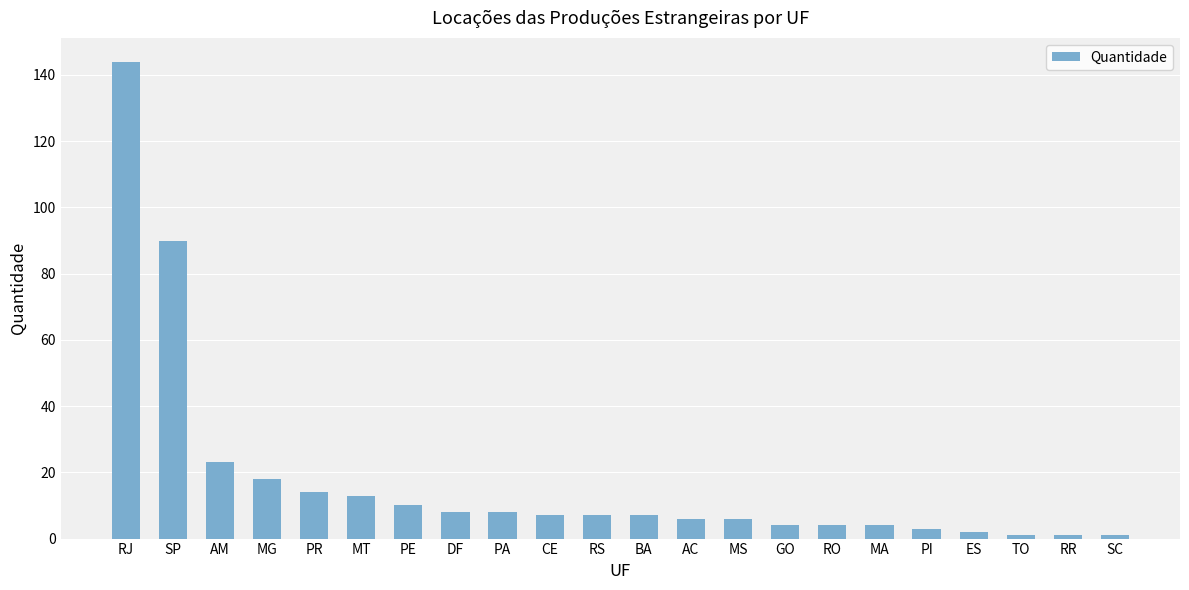

What position from the right is MS?

9